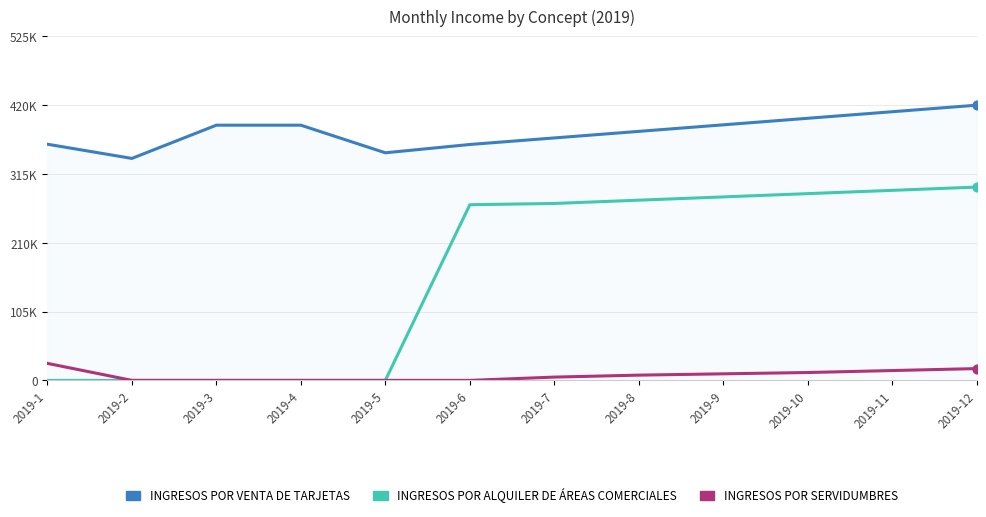

Which series has the largest total across all categories?

INGRESOS POR VENTA DE TARJETAS